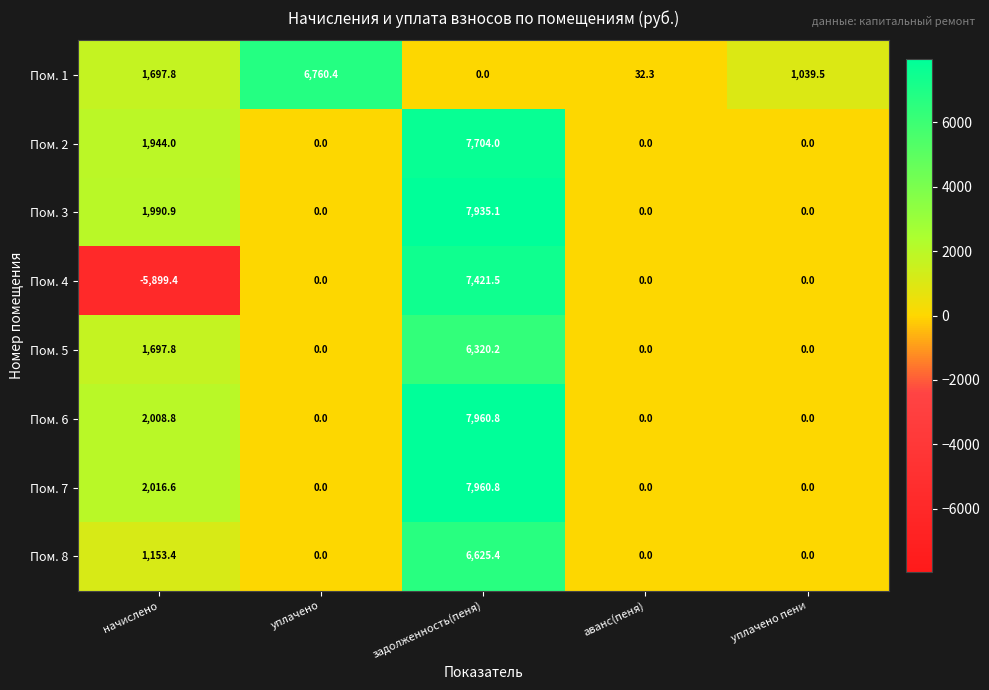

What is the difference between the highest and lowest values at уплачено пени?

1039.5